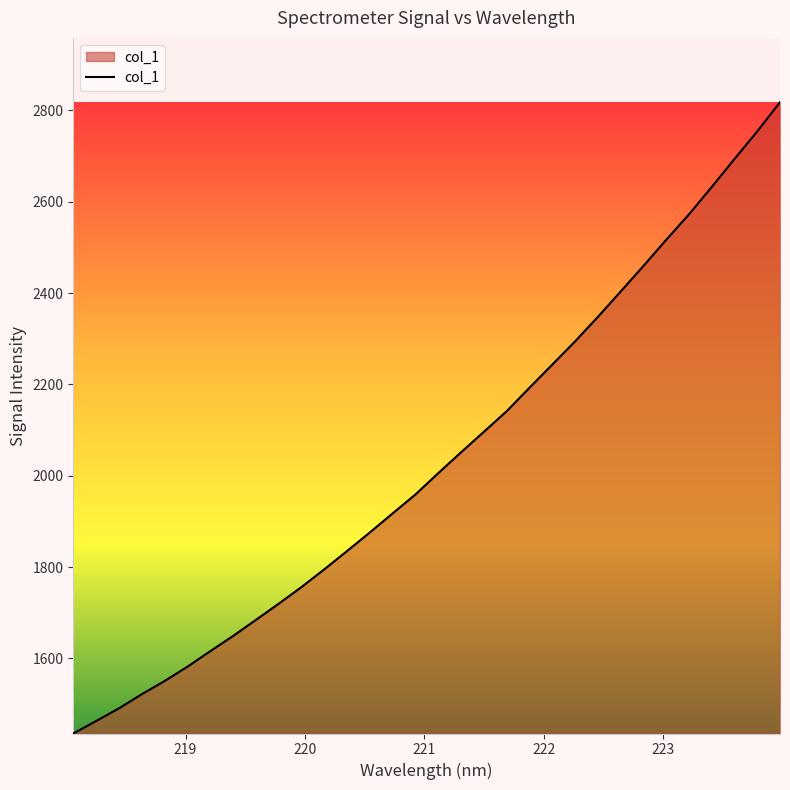

What is the difference between the maximum and second lowest values?

1355.1